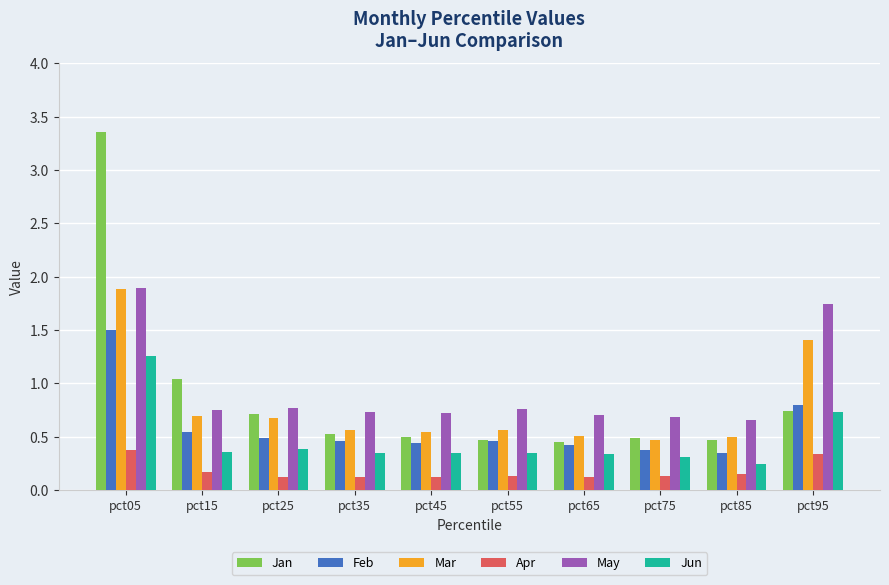

Which series has the largest range (max minus min)?

Jan